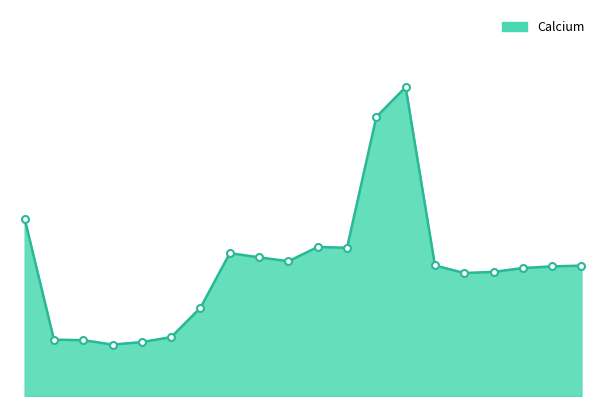

Does the chart have visible grid lines?

No